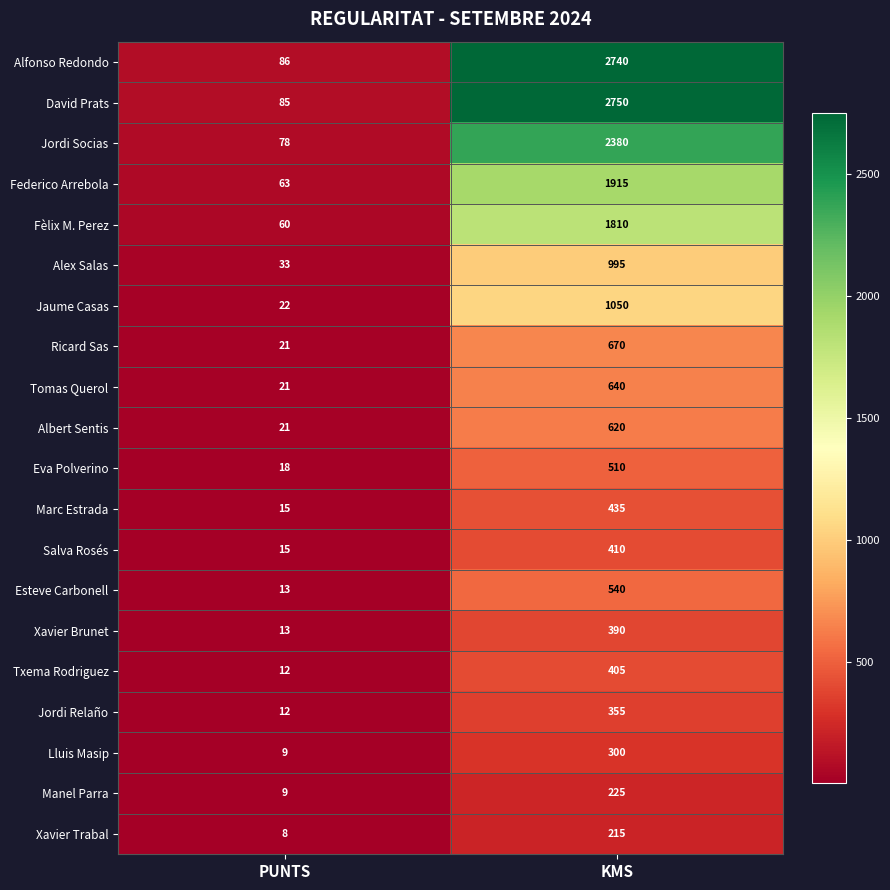

At which category is the sum across all series the highest?

KMS